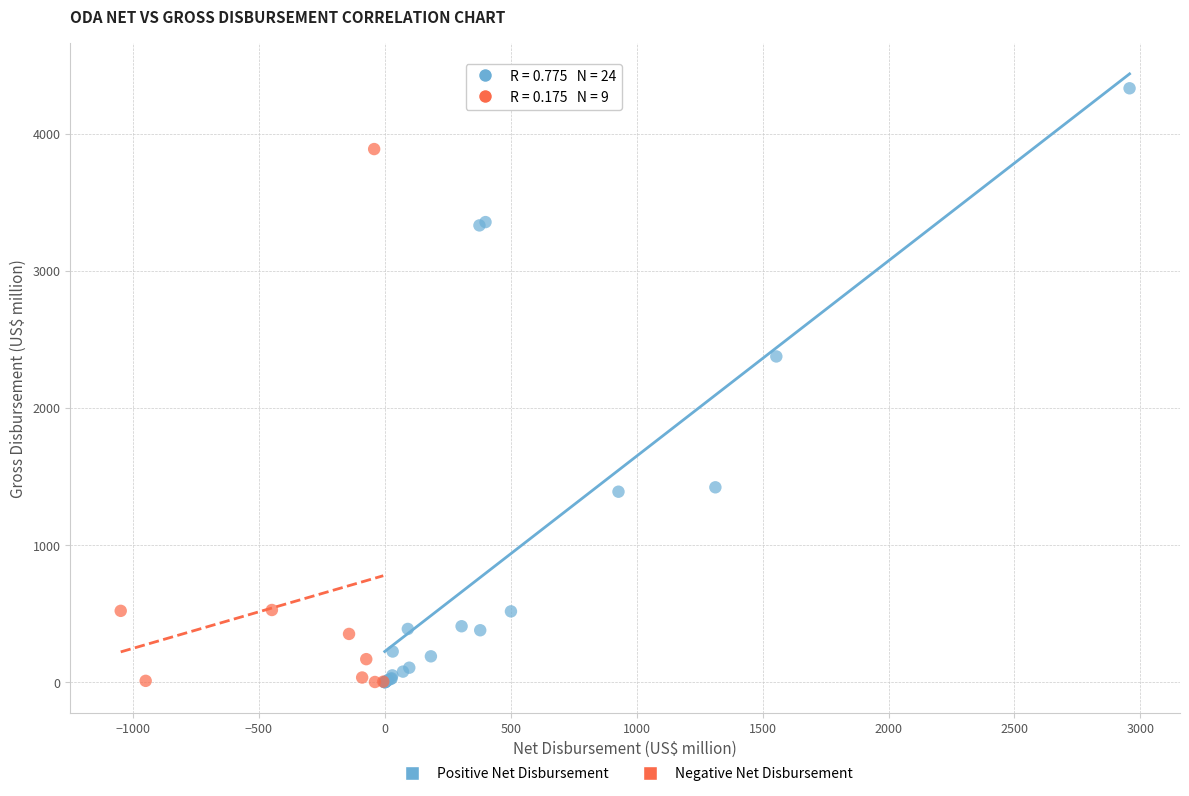

Which series reaches the maximum Y coordinate?

Positive Net Disbursement